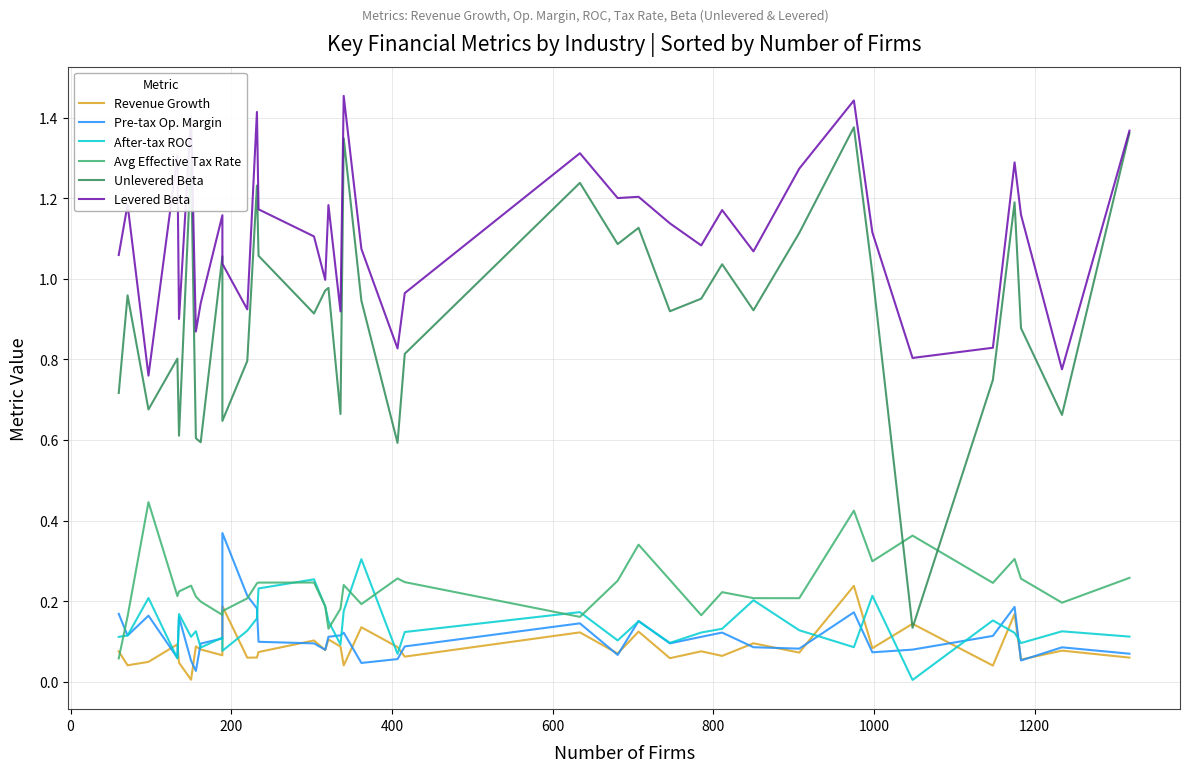

True or false: After-tax ROC and Unlevered Beta intersect in this chart.

False